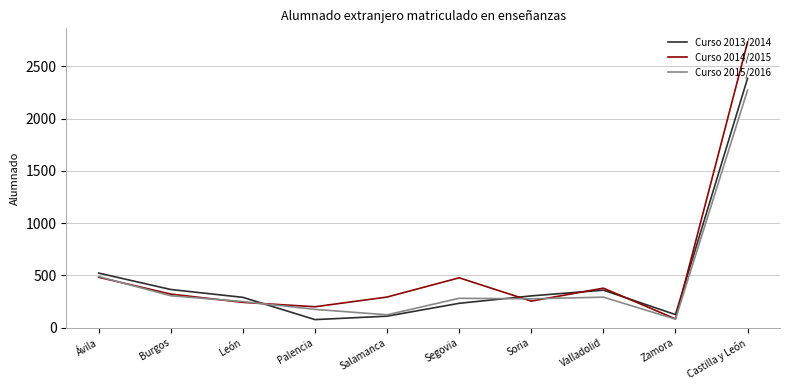

Which series ends up on top after the final intersection of Curso 2013/2014 and Curso 2014/2015?

Curso 2014/2015